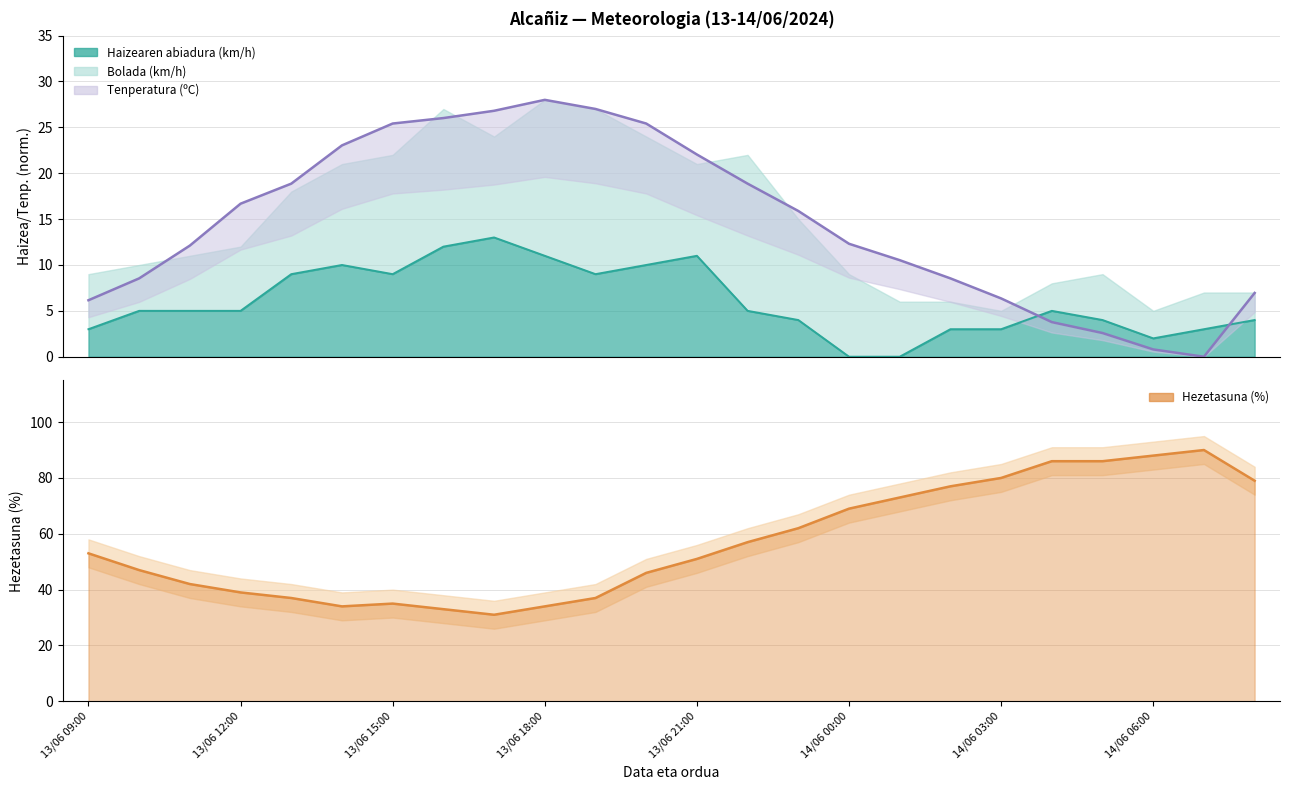

What is the difference between the maximum and second lowest values in the Hezetasuna (%) series?

57.0